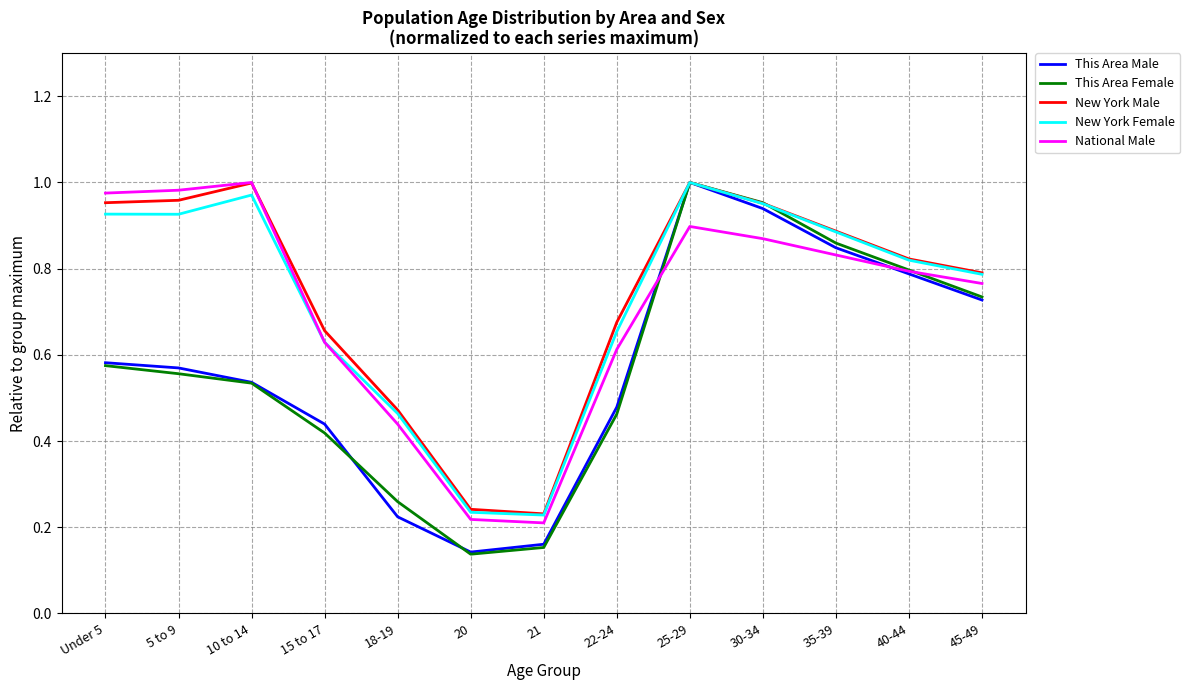

Which series changed the most between Under 5 and 40-44?

This Area Female